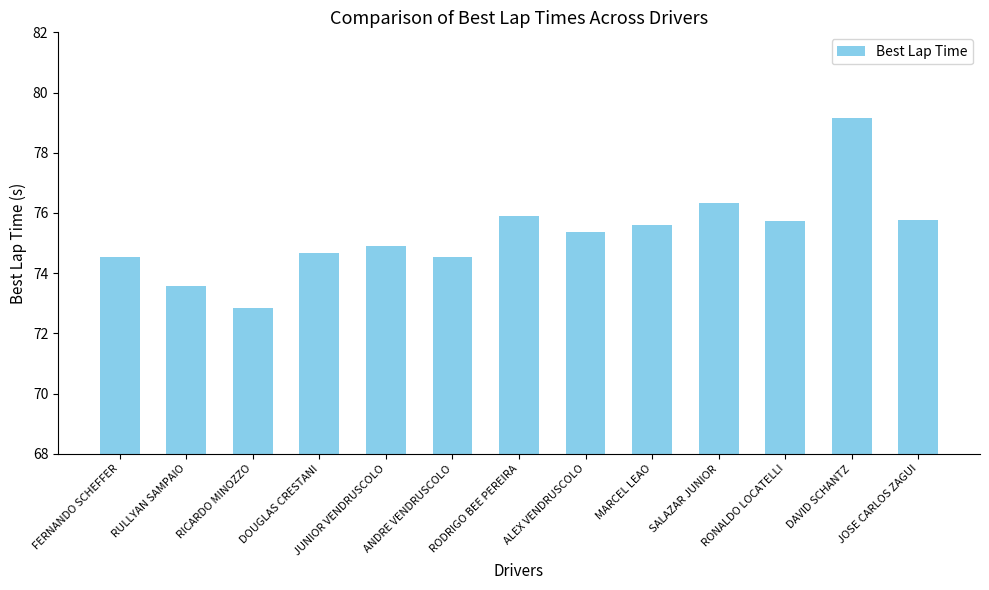

What is the label of the 10th bar from the right?

DOUGLAS CRESTANI